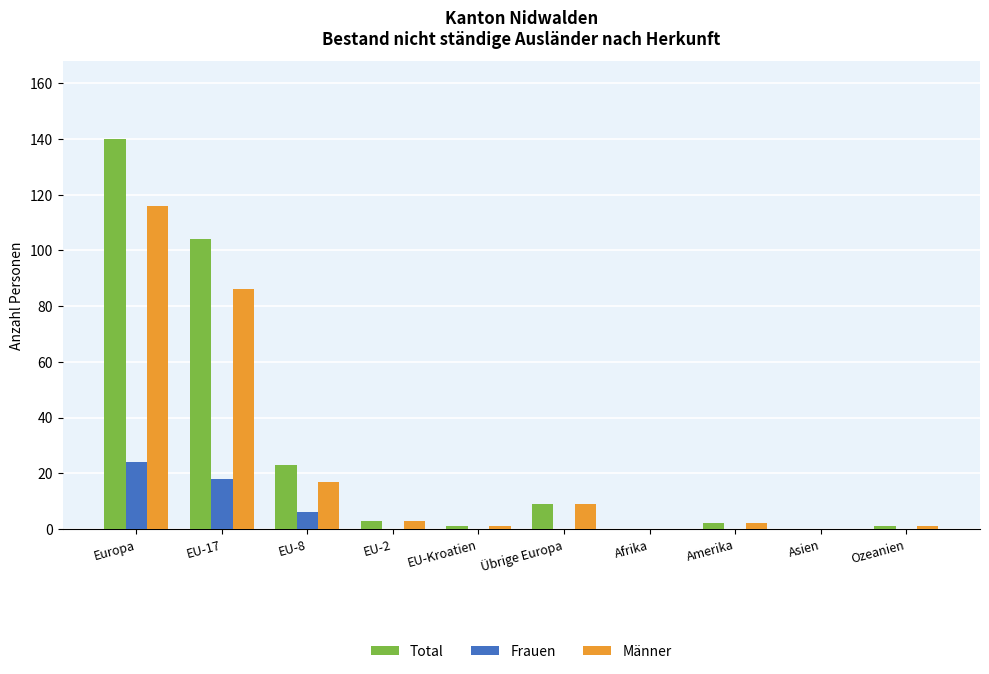

True or false: Frauen has a value of 26 at EU-17.

False